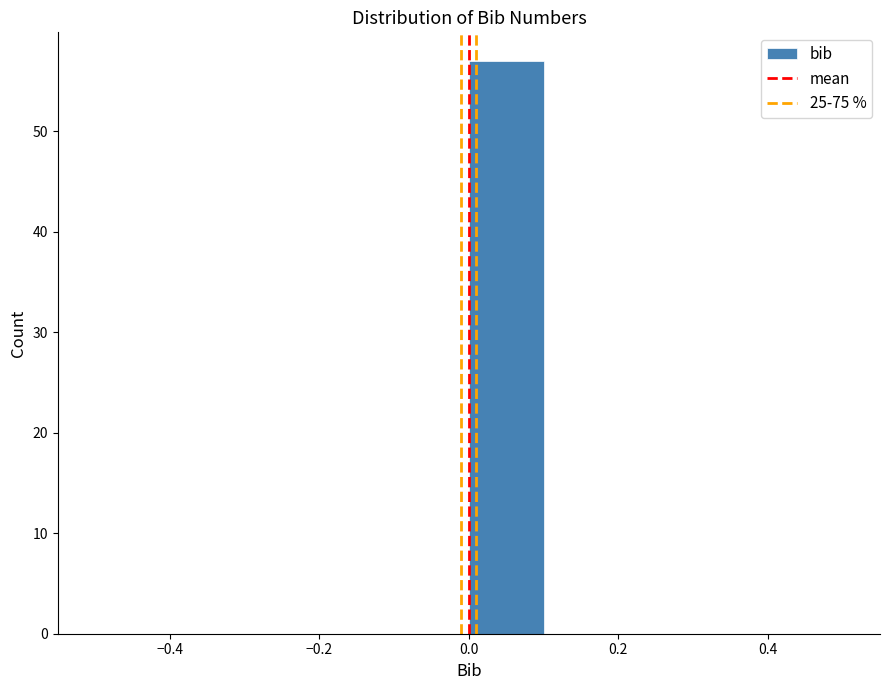

Reading left to right, transcribe this chart: for each bar, give the range it covers on the x-axis and its height. The values are not printed on the chart, so give them approximately, as read against the axis.

-0.5 to -0.4: 0
-0.4 to -0.3: 0
-0.3 to -0.2: 0
-0.2 to -0.1: 0
-0.1 to 0.0: 0
0.0 to 0.1: 57
0.1 to 0.2: 0
0.2 to 0.3: 0
0.3 to 0.4: 0
0.4 to 0.5: 0